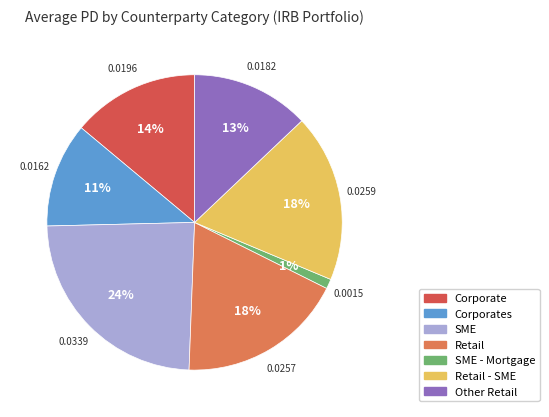

To the nearest percent, what is the difference between the largest and smallest slice percentages?

23%